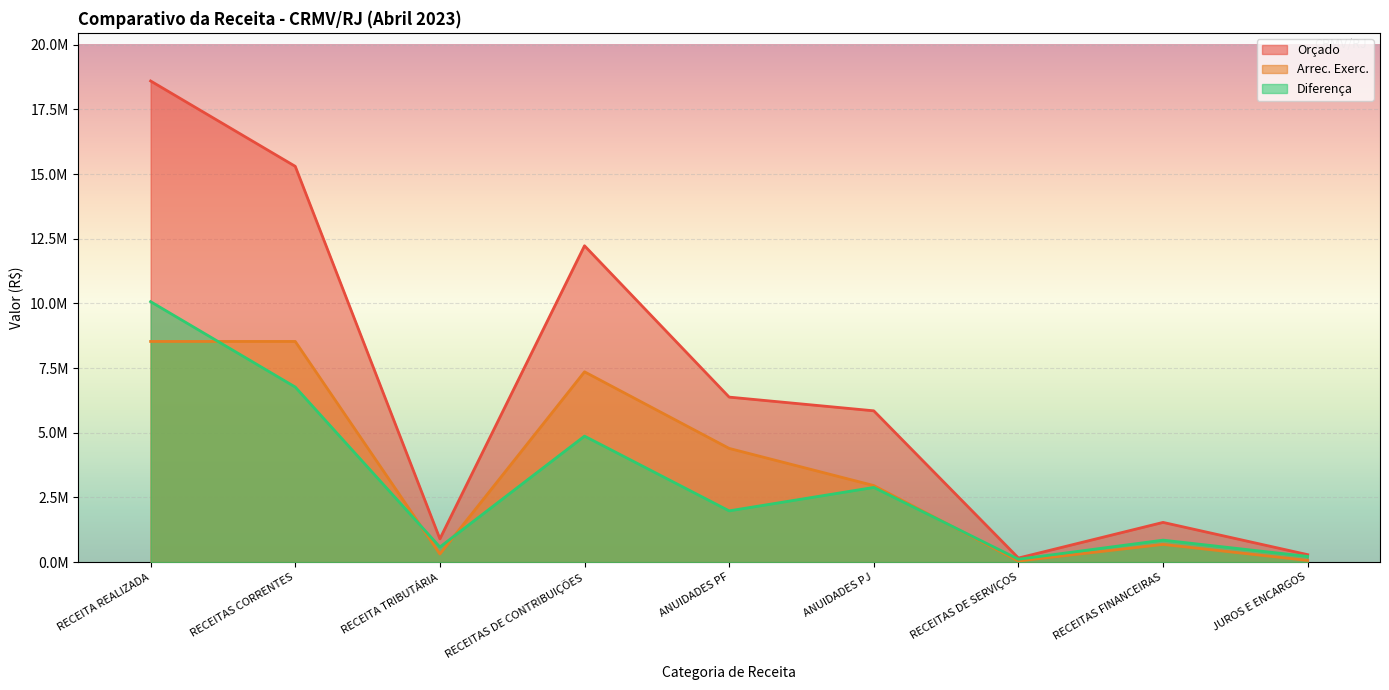

At which label is Arrec. Exerc. closest to 4288421?

ANUIDADES PF